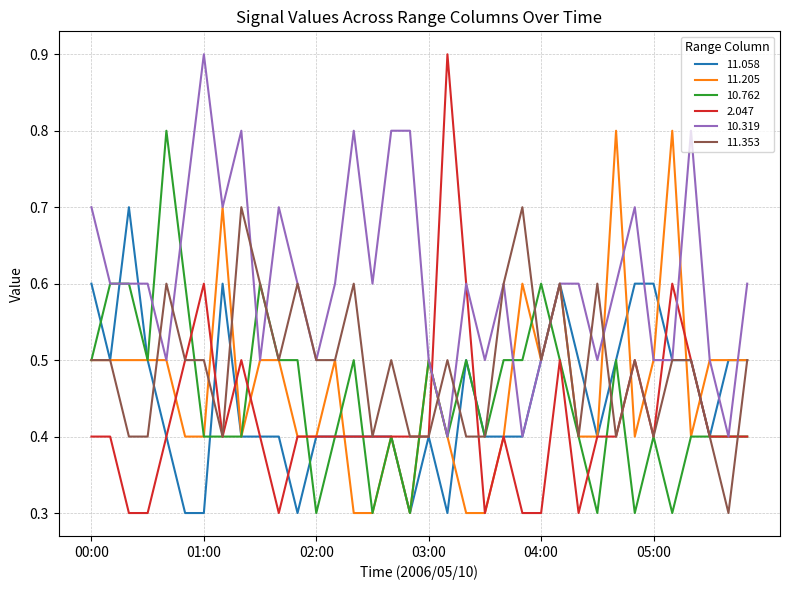

Which series has the largest range (max minus min)?

2.047